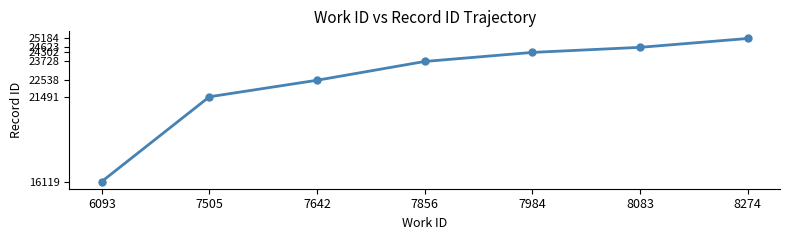

Rank the categories by value from lowest to highest.

6093, 7505, 7642, 7856, 7984, 8083, 8274